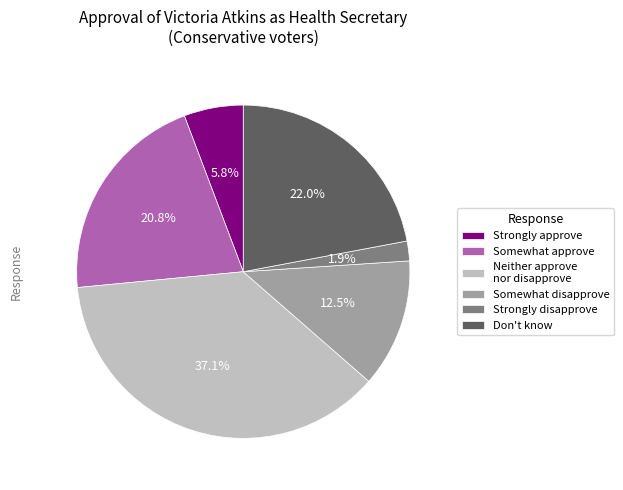

What is the smallest slice in the pie chart?

Strongly disapprove